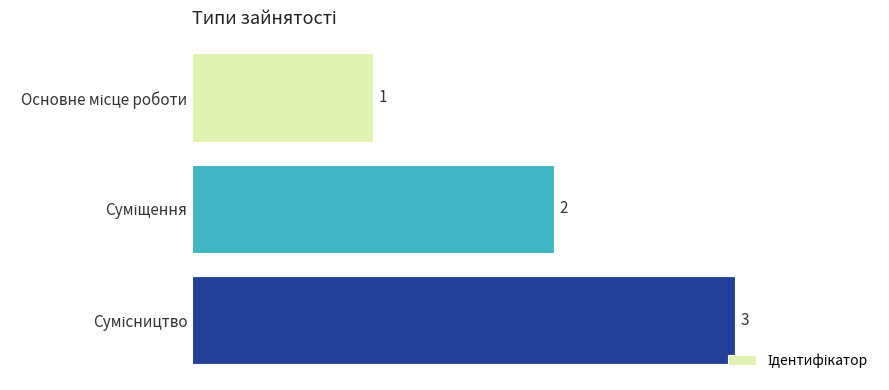

What is the maximum value shown in the chart?

3